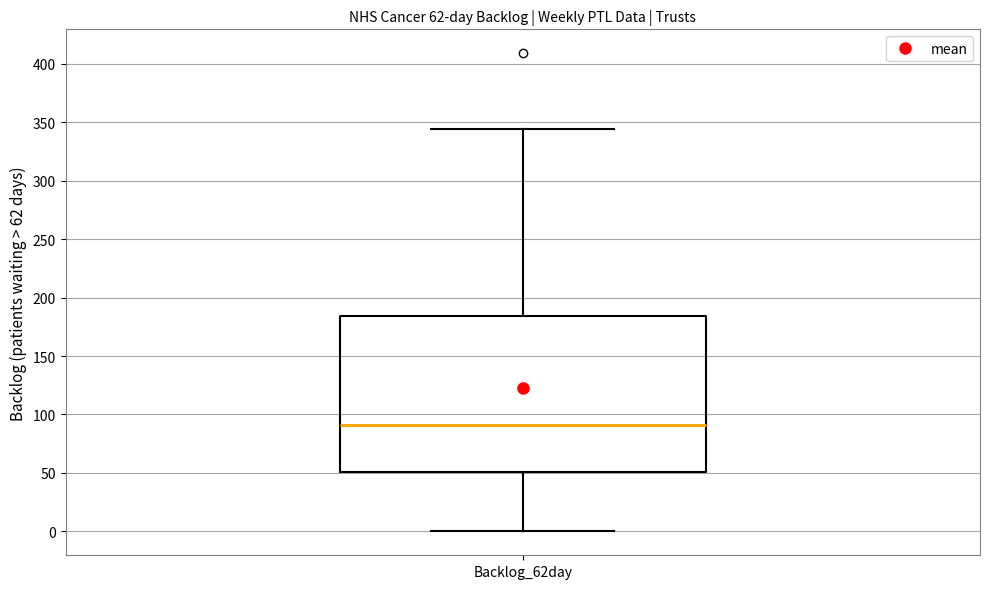

Where does the median line of the box for Backlog_62day sit on the y-axis? The values are not printed on the chart, so give them approximately, as read against the axis.

90